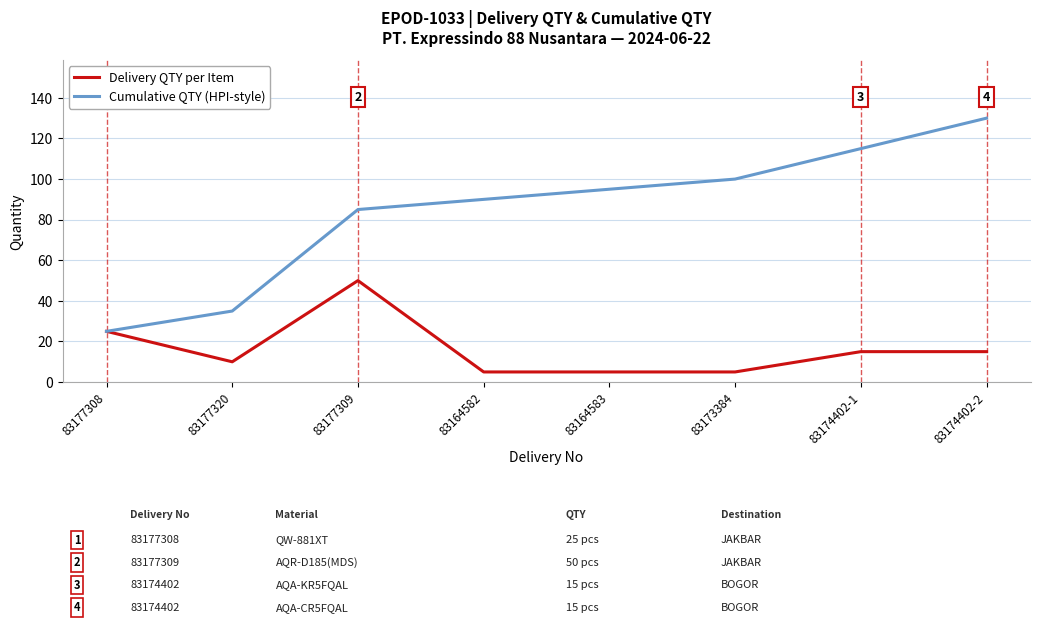

Reading left to right, what are all the values shown in this chart?

Delivery QTY per Item: 25	10	50	5	5	5	15	15
Cumulative QTY (HPI-style): 25	35	85	90	95	100	115	130